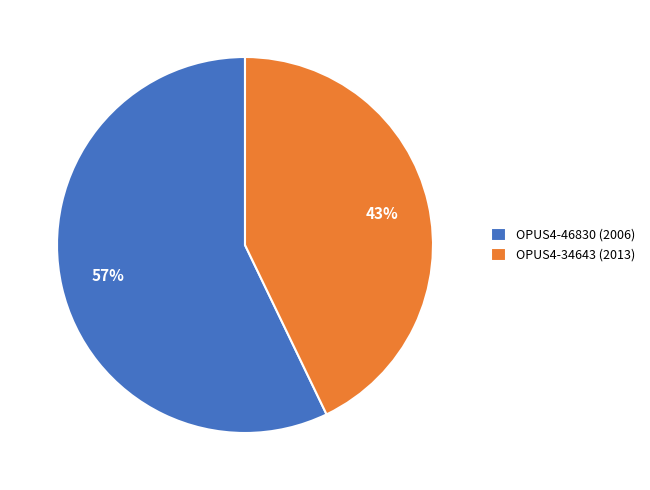

What is the ratio of the value at OPUS4-46830 (2006) to the value at OPUS4-34643 (2013)?

1.3